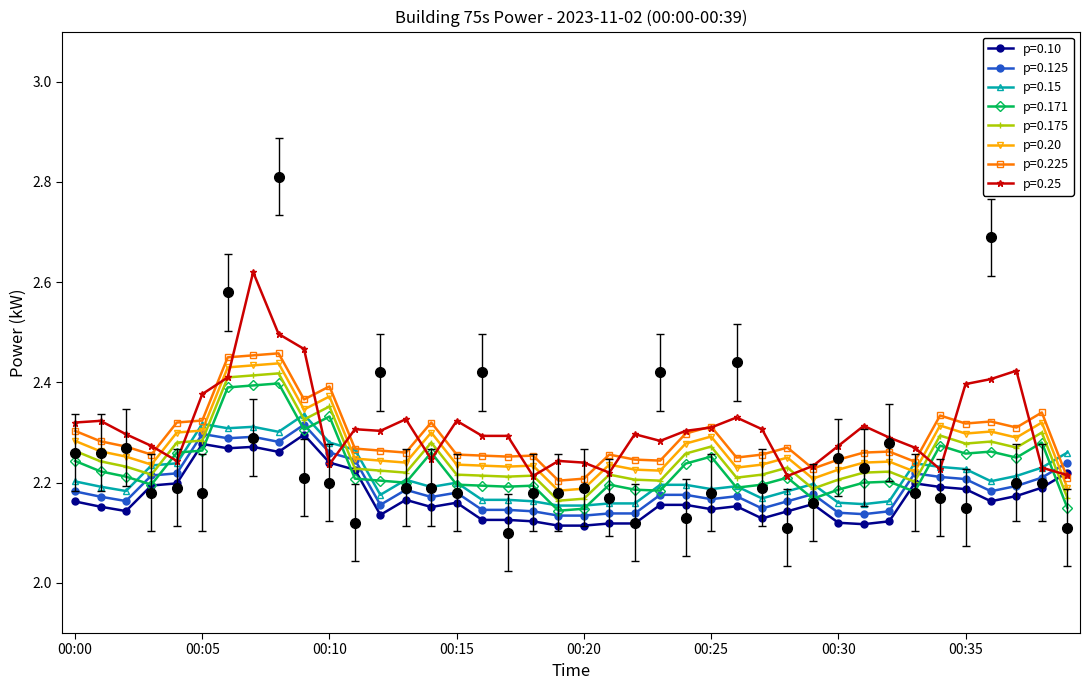

How many interior local peaks does the Hourly avg series have?

12